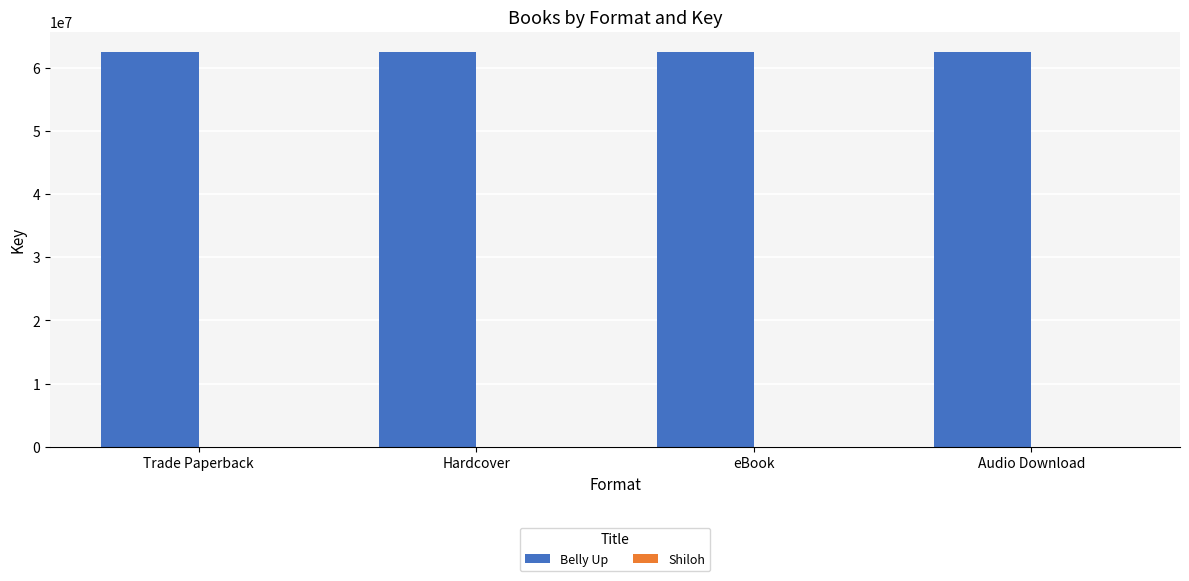

What is the greatest value displayed?

62586013